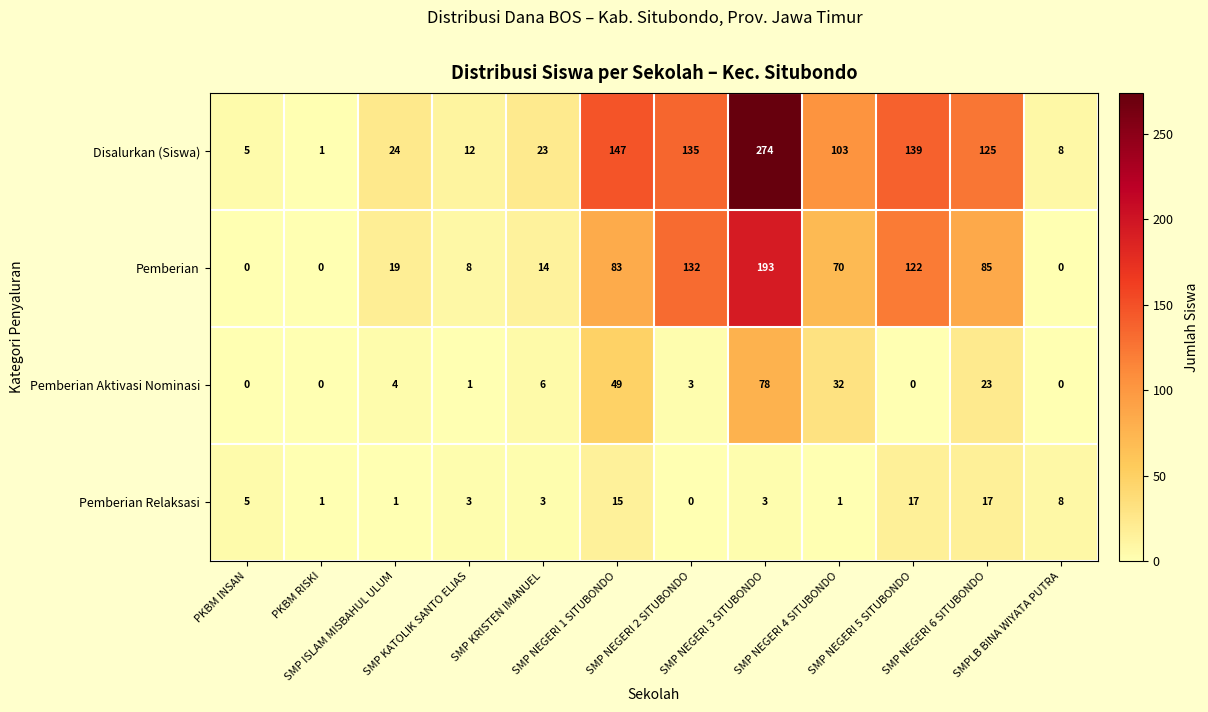

Which series has the largest total across all categories?

Disalurkan (Siswa)